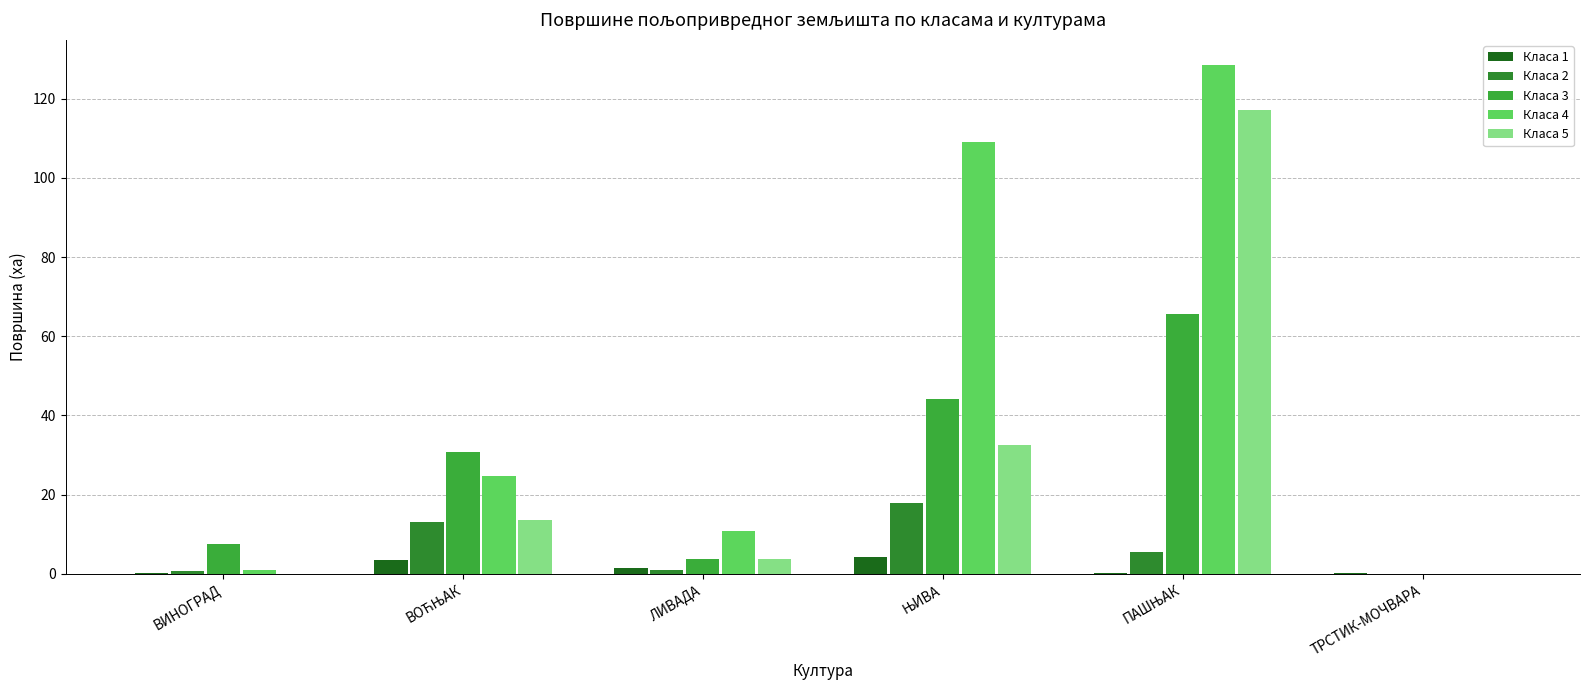

How many groups of bars are there?

6